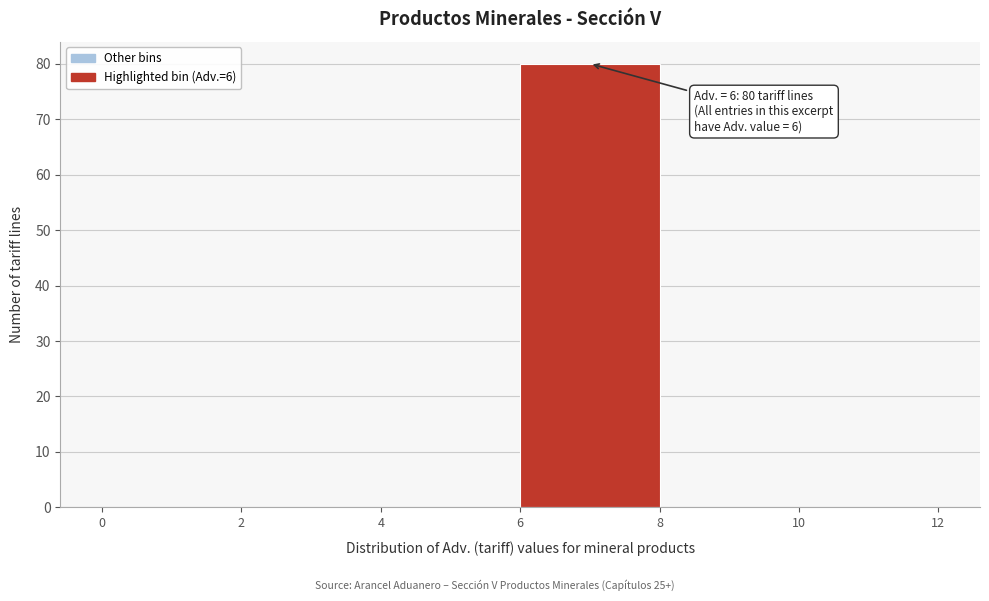

Over which range of the x-axis is the bar tallest?

6 to 8